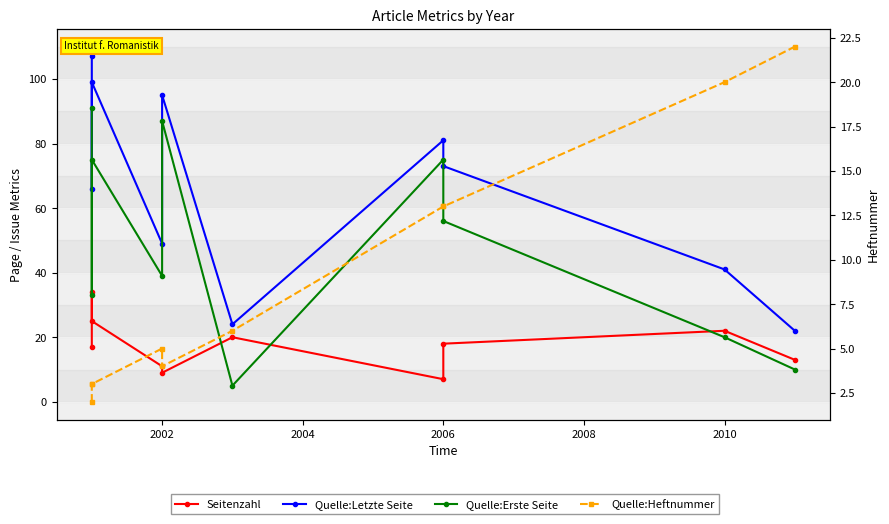

True or false: Seitenzahl and Quelle:Letzte Seite intersect in this chart.

False